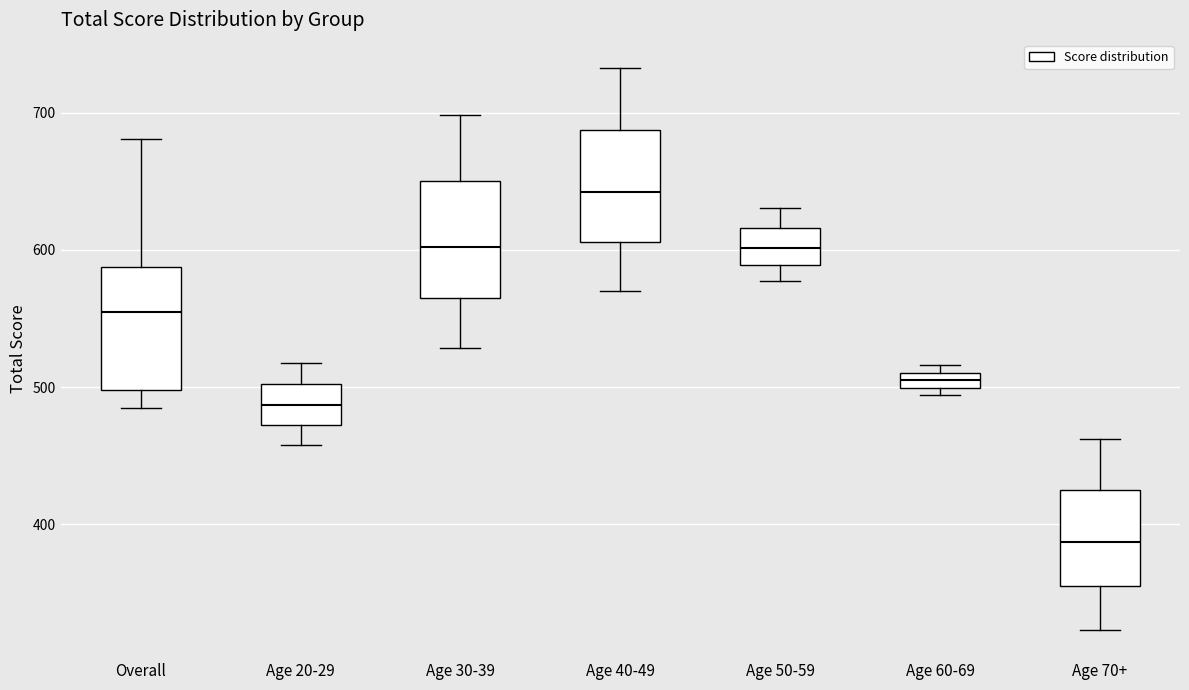

Which box has the lowest median line?

Age 70+